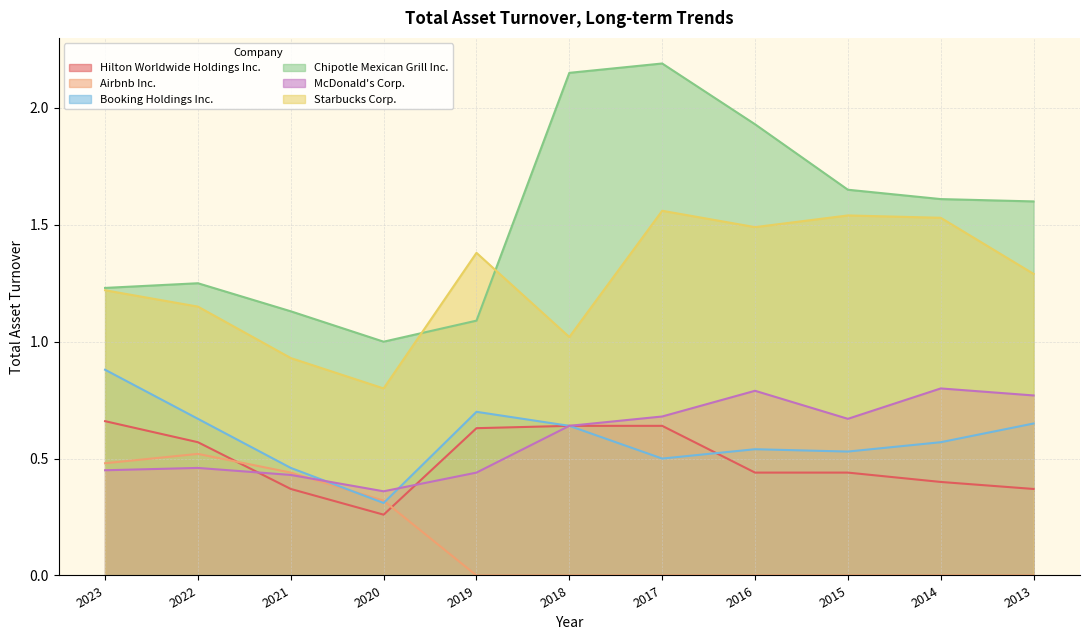

What are all the series names shown in the legend?

Hilton Worldwide Holdings Inc., Airbnb Inc., Booking Holdings Inc., Chipotle Mexican Grill Inc., McDonald's Corp., Starbucks Corp.